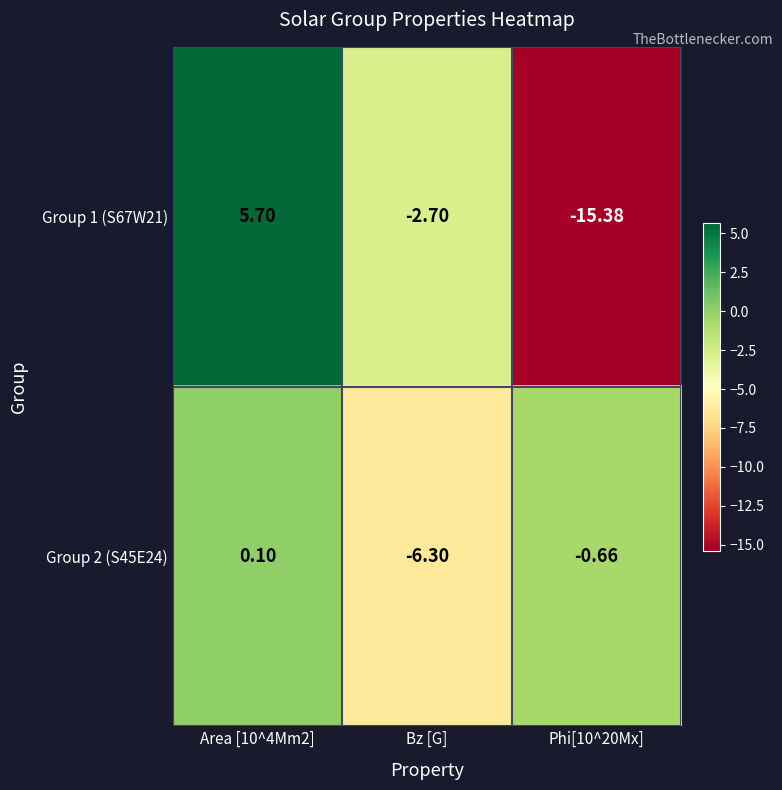

How many positive values does the Group 1 (S67W21) series have?

1